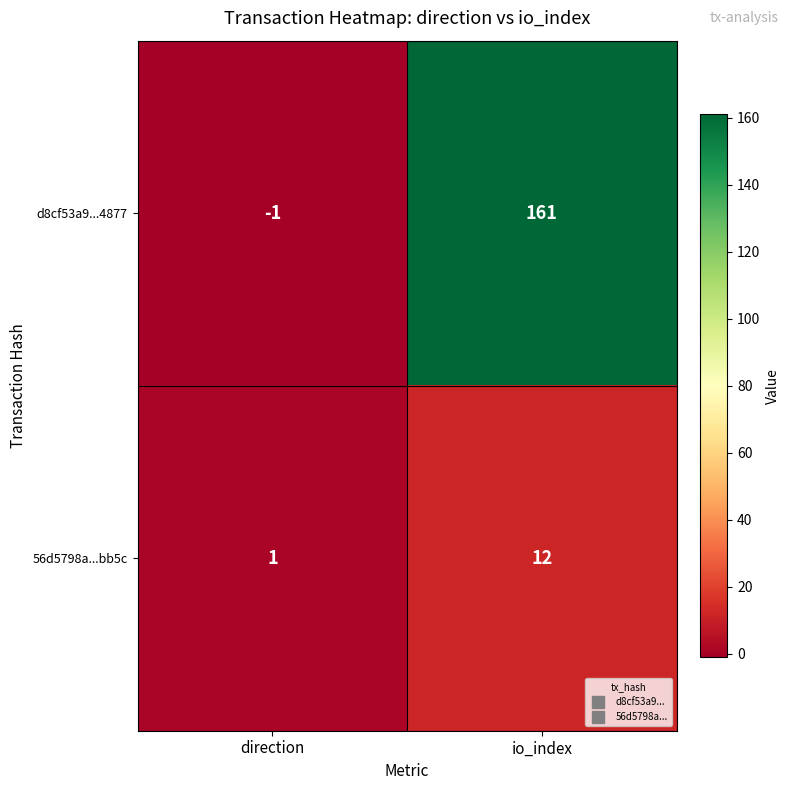

How many data points does each series have?

2